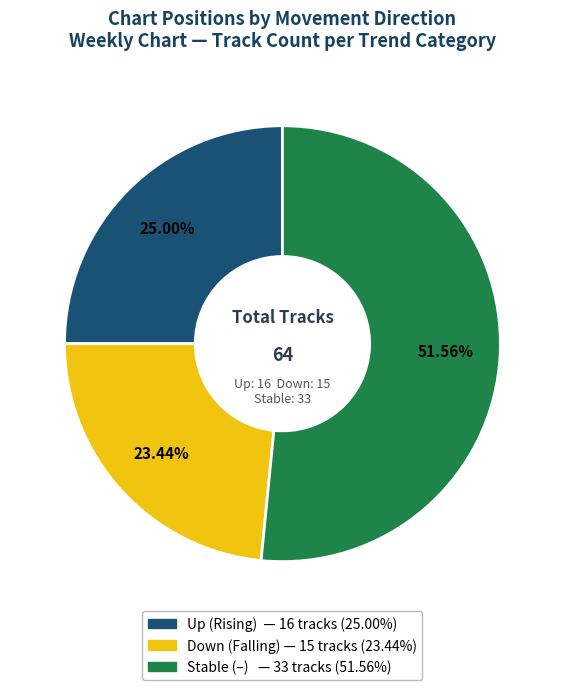

How many slices are in this pie chart?

3